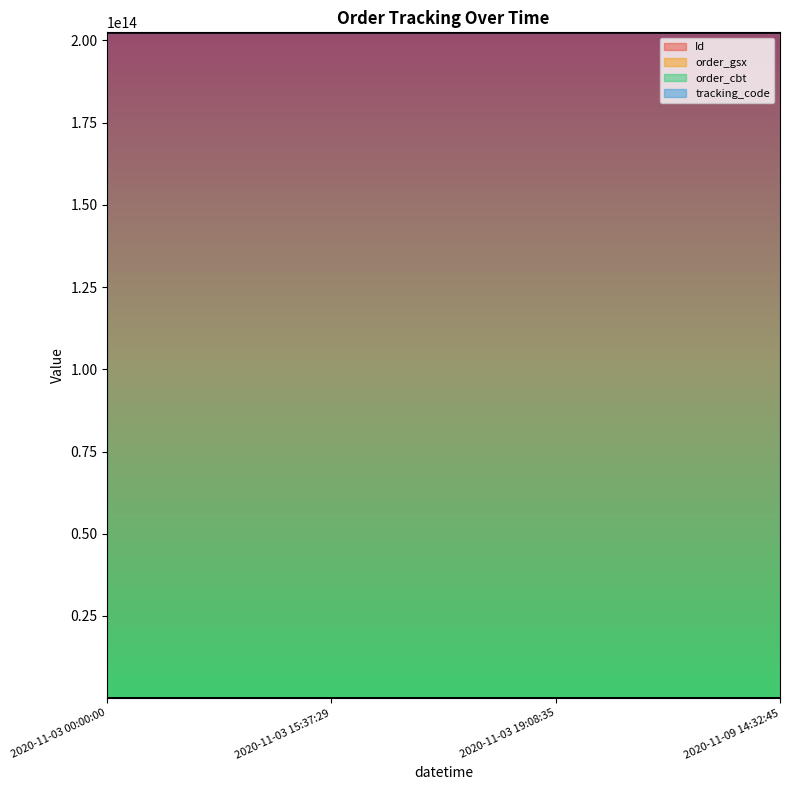

Is the value of tracking_code at 2020-11-03 19:08:35 greater than the value of order_gsx at 2020-11-03 19:08:35?

Yes